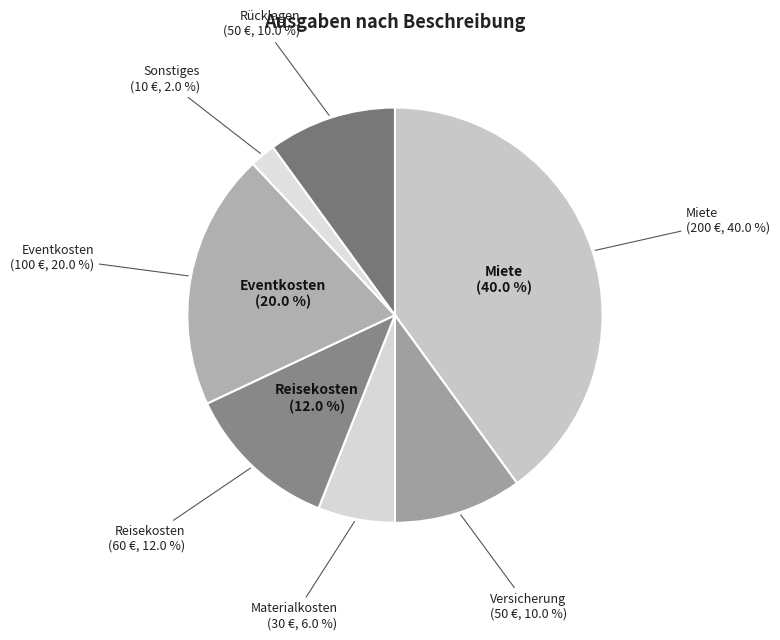

Is the sum of Materialkosten and Versicherung greater than half?

No